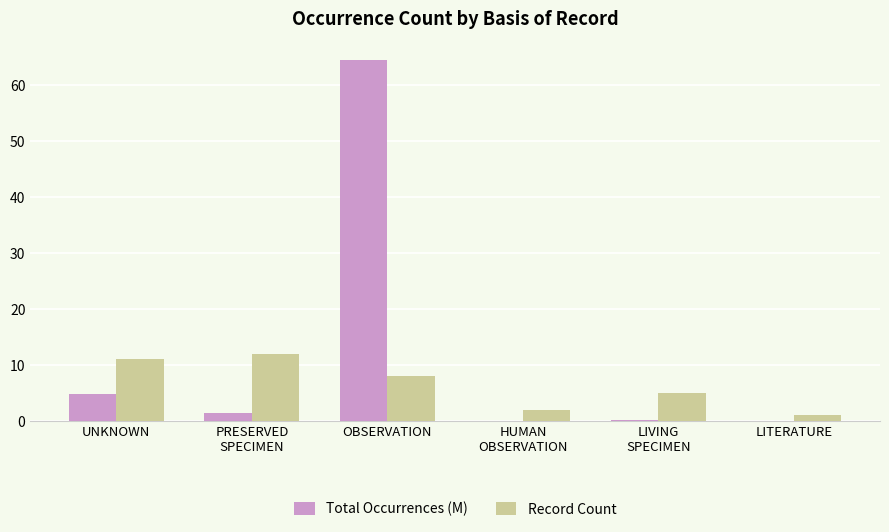

At which category is the sum across all series the highest?

OBSERVATION